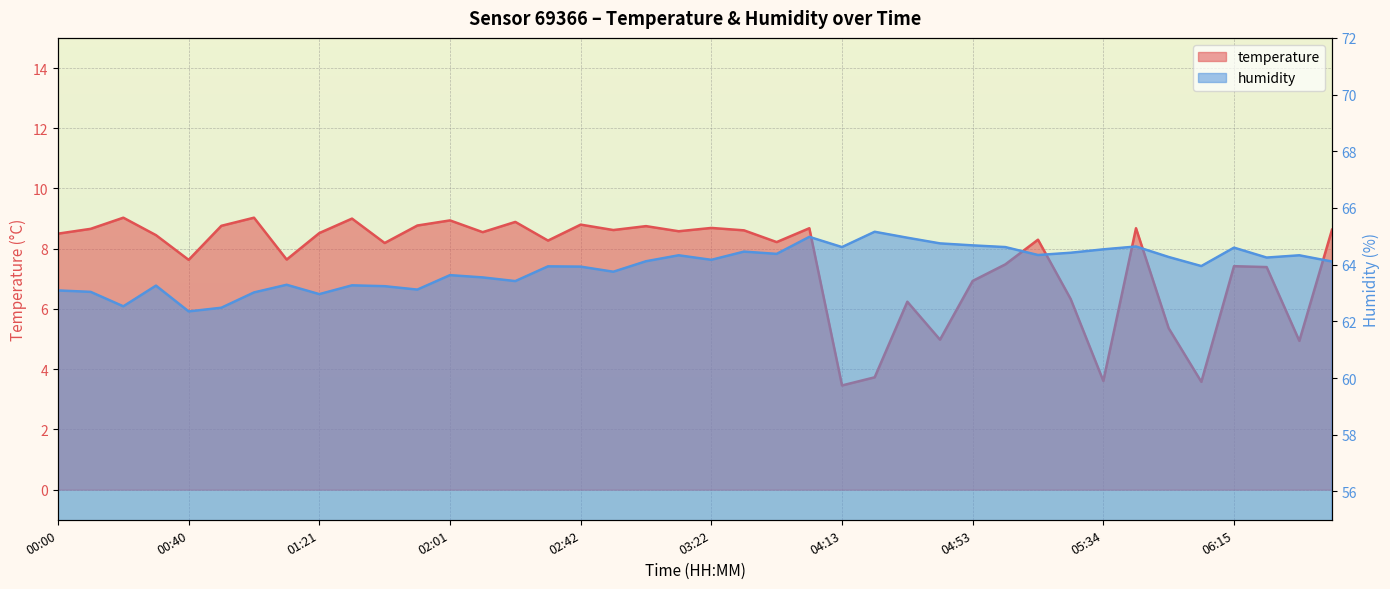

True or false: temperature and humidity intersect in this chart.

False